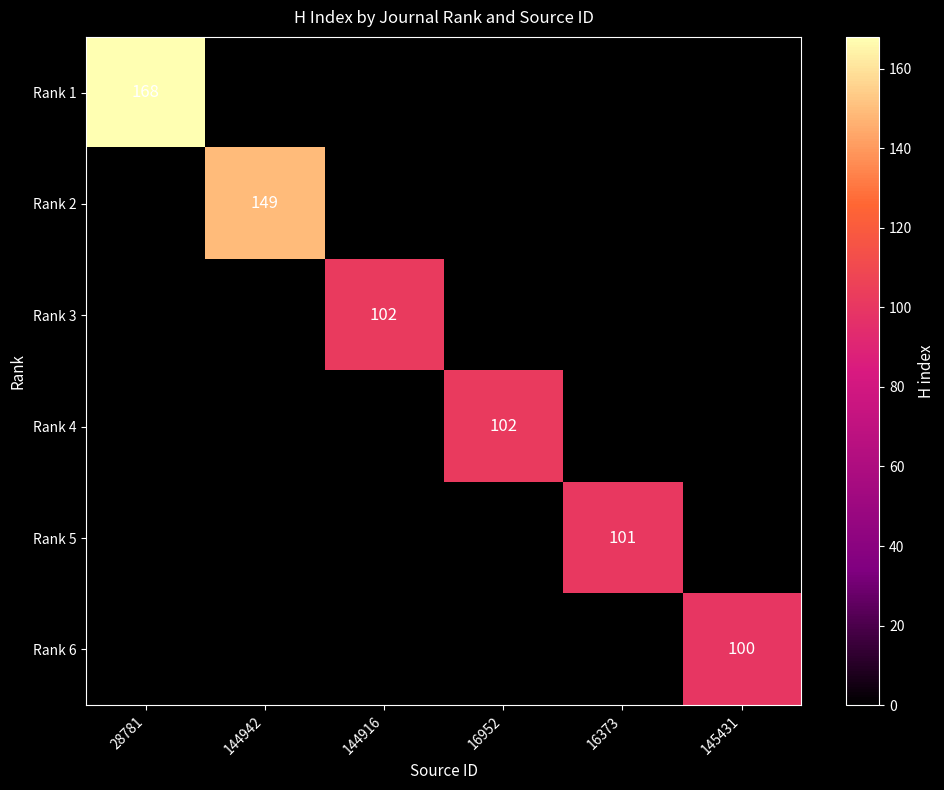

At 144942, list the series in order from smallest to largest.

Rank 1, Rank 3, Rank 4, Rank 5, Rank 6, Rank 2